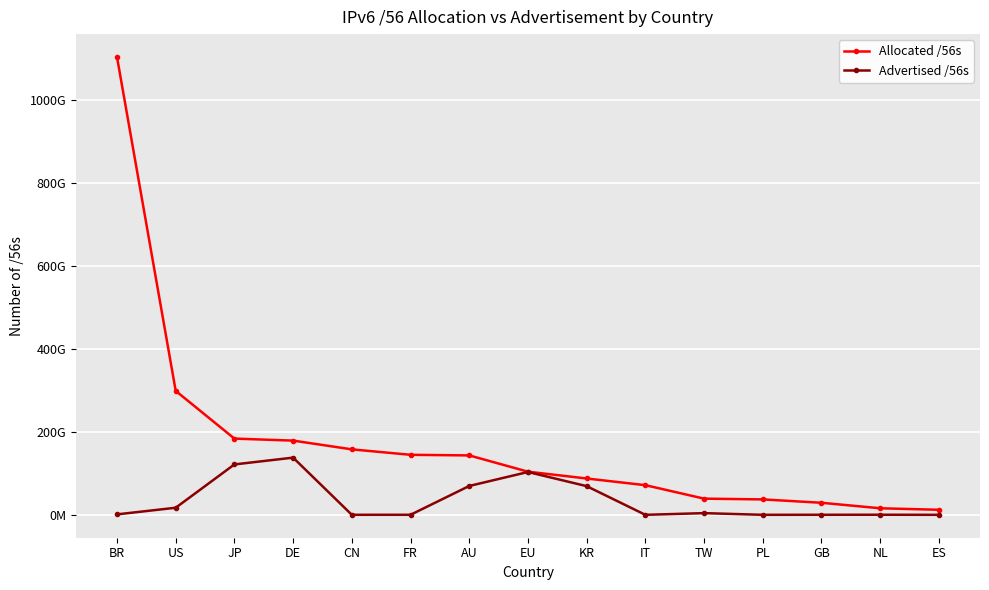

Reading left to right, what are all the values shown in this chart?

Allocated /56s: 1102732853248	298576142592	183645525504	178794825728	157756163584	144619610624	143160094720	103968415488	87560291328	71487719168	39057359616	37178321664	29091706368	15837731328	12197037568
Advertised /56s: 1157761792	17120573952	121450332160	137808052736	134217728	167772160	69562794240	103196655616	69138907136	83886336	4110417920	85983232	184550144	285213696	50331648